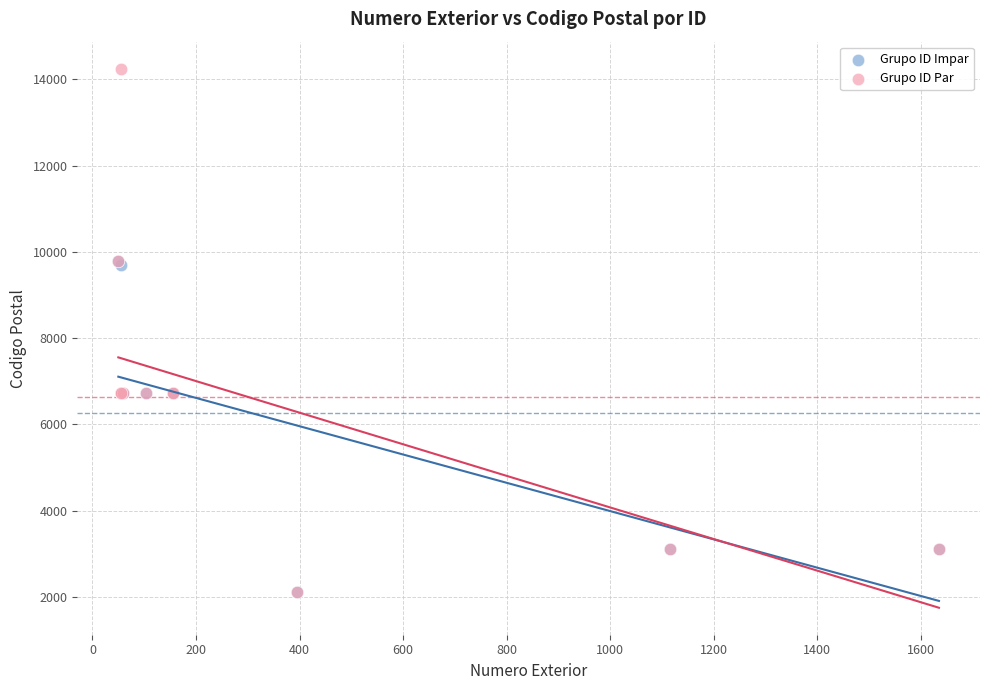

Which series has the largest Y range (max minus min)?

Grupo ID Par